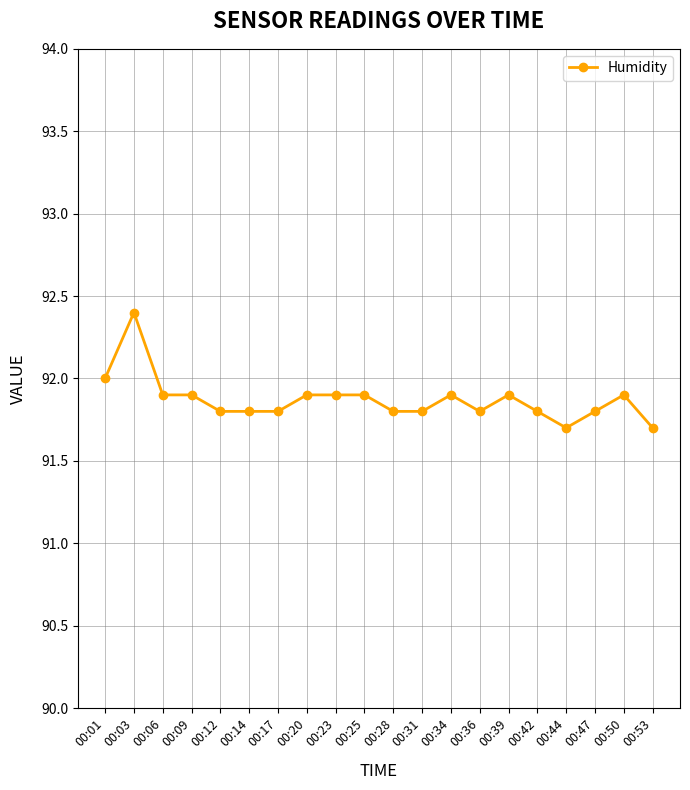

What is the maximum value shown in the chart?

92.4